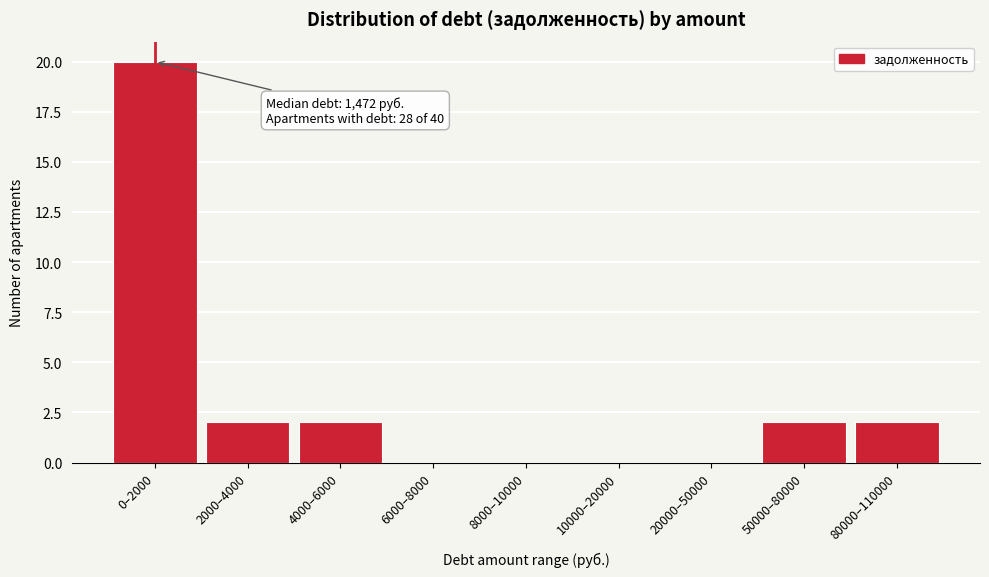

Reading left to right, transcribe all the data shown in this chart.

0–2000=20	2000–4000=2	4000–6000=2	6000–8000=0	8000–10000=0	10000–20000=0	20000–50000=0	50000–80000=2	80000–110000=2